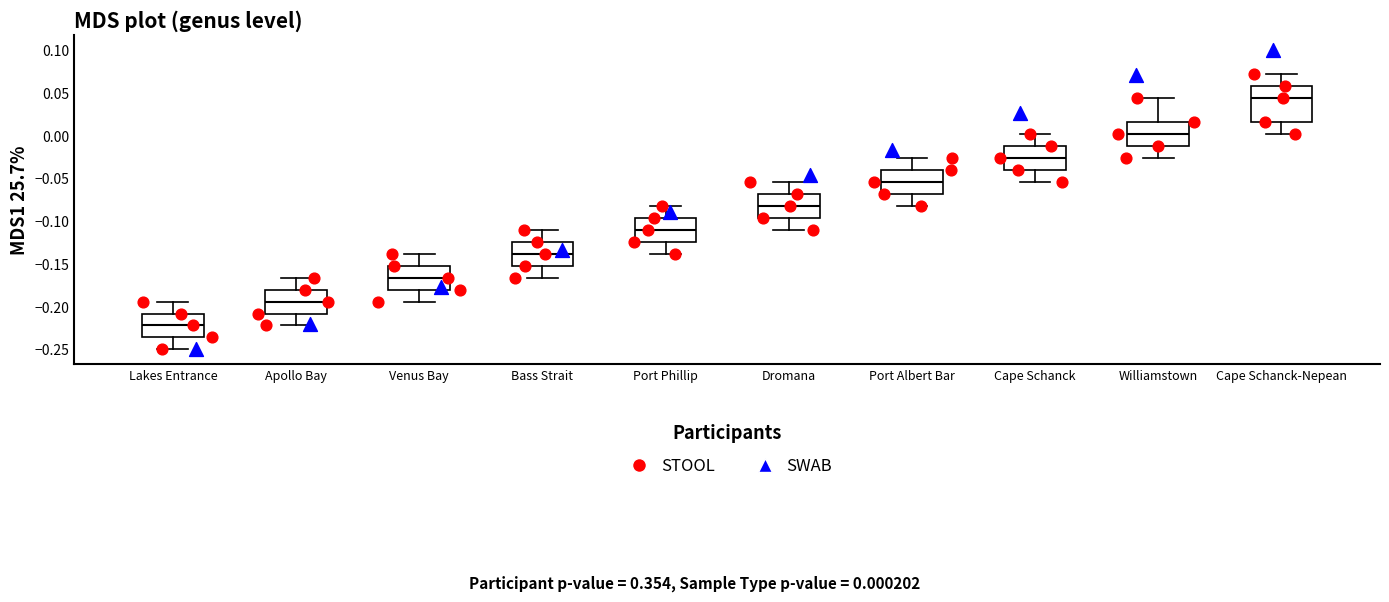

Where does the lower whisker of the box for Cape Schanck-Nepean end on the y-axis? The values are not printed on the chart, so give them approximately, as read against the axis.

0.000